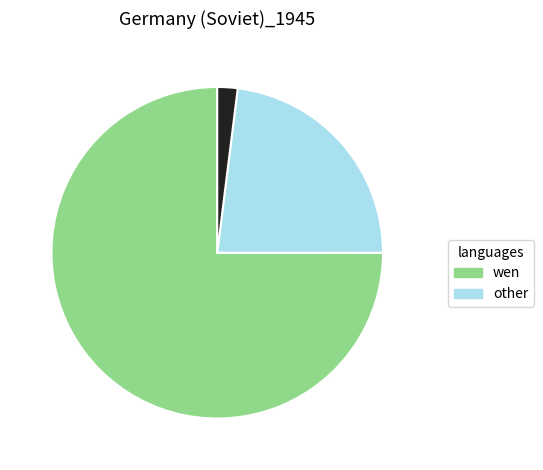

Is there any slice that represents more than half of the pie?

Yes